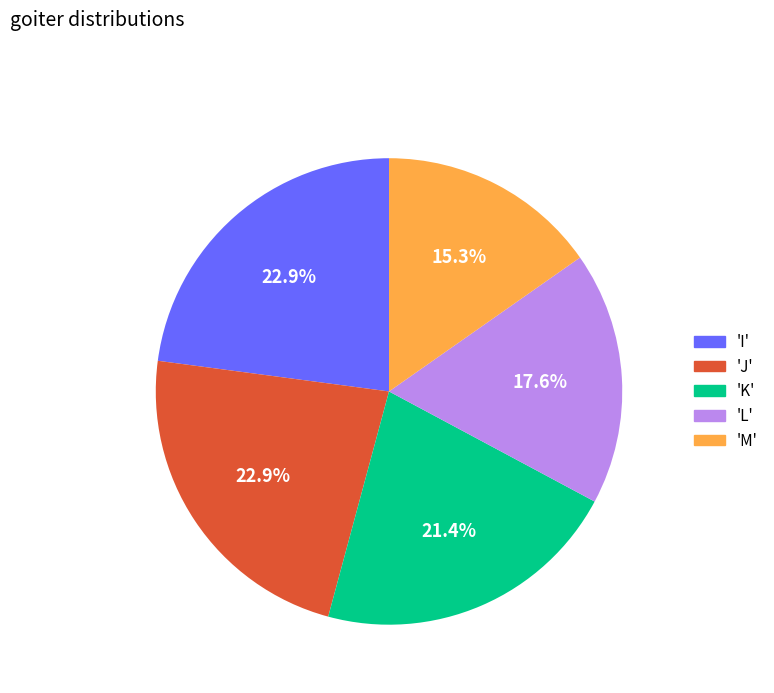

Does 'J' account for over 50% of the chart?

No